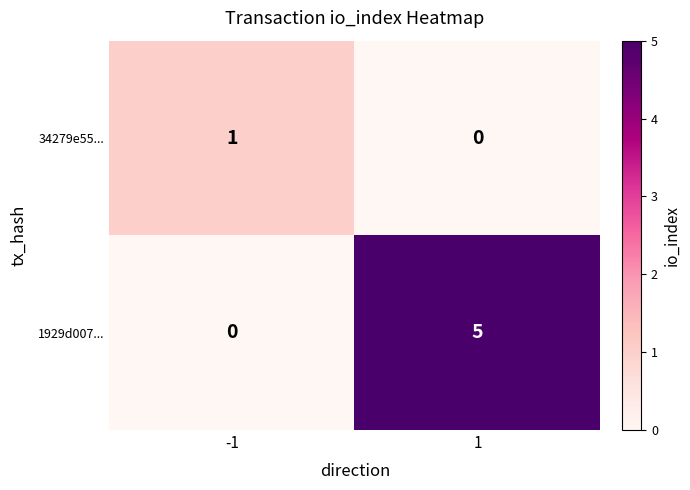

Between -1 and 1, which series saw the biggest shift?

1929d007...